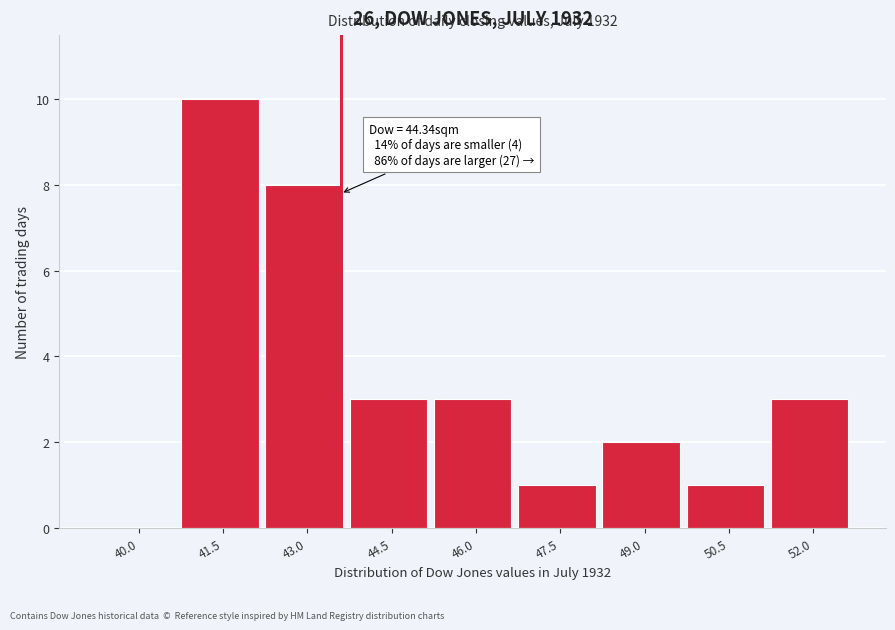

Reading left to right, list all the values displayed in this chart.

40.0=0	41.5=10	43.0=8	44.5=3	46.0=3	47.5=1	49.0=2	50.5=1	52.0=3